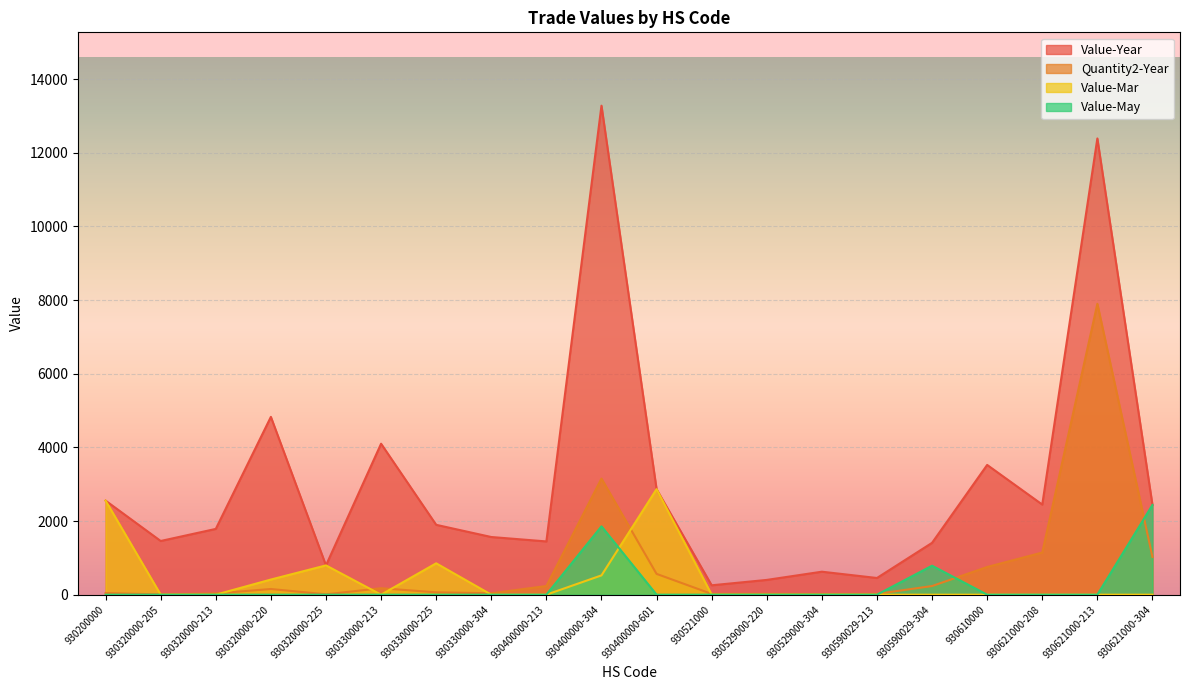

What position from the right is 930610000?

4